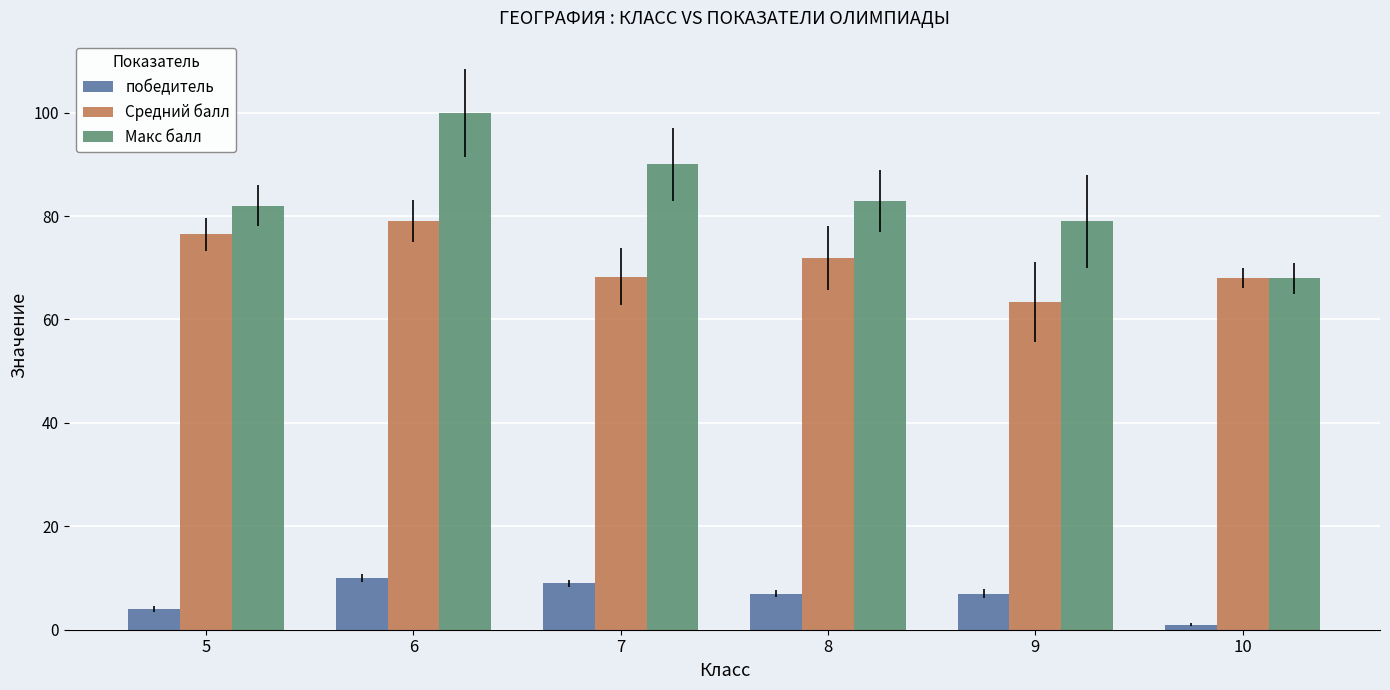

How many series are shown in this chart?

3